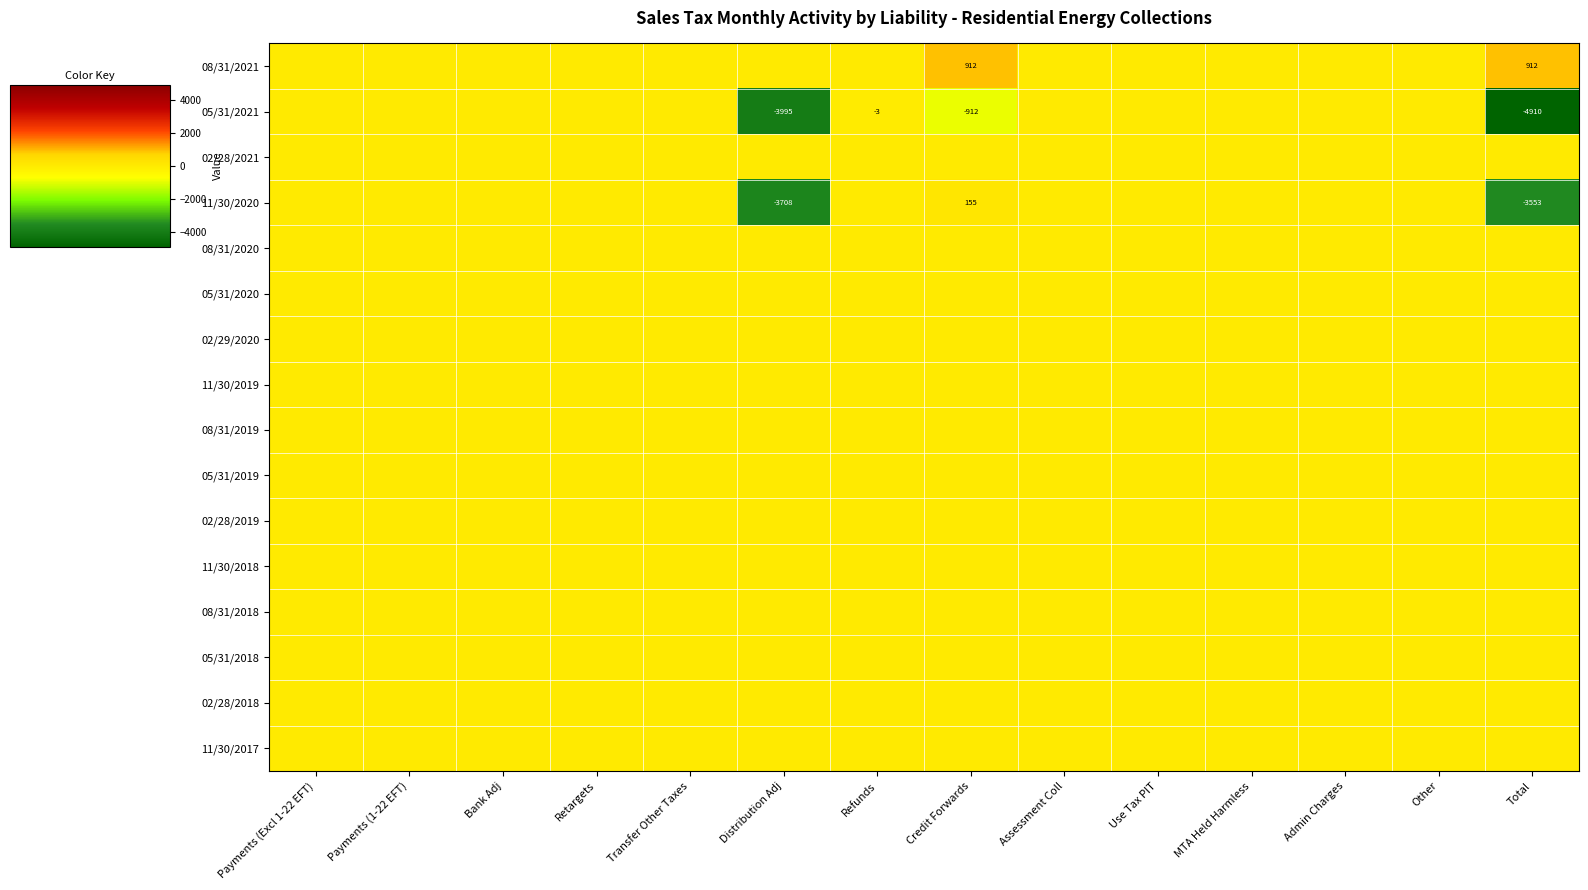

True or false: 11/30/2020 has a value of 155 at Credit Forwards.

True